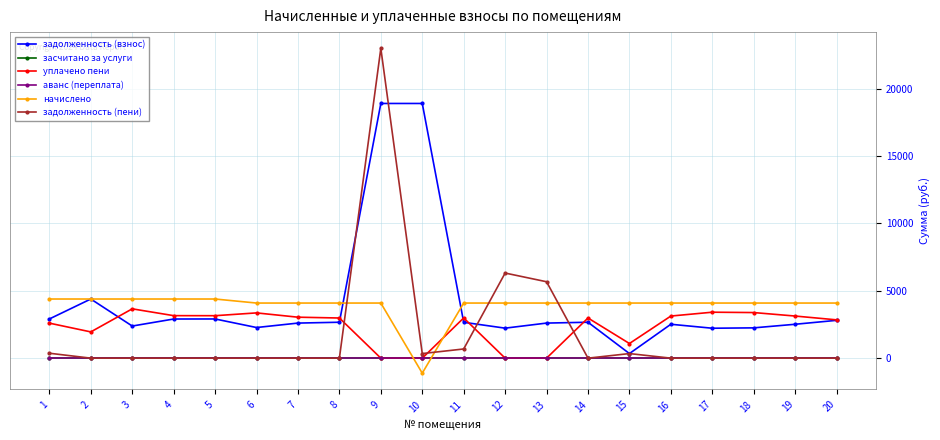

At which label is задолженность (пени) closest to 11493?

12